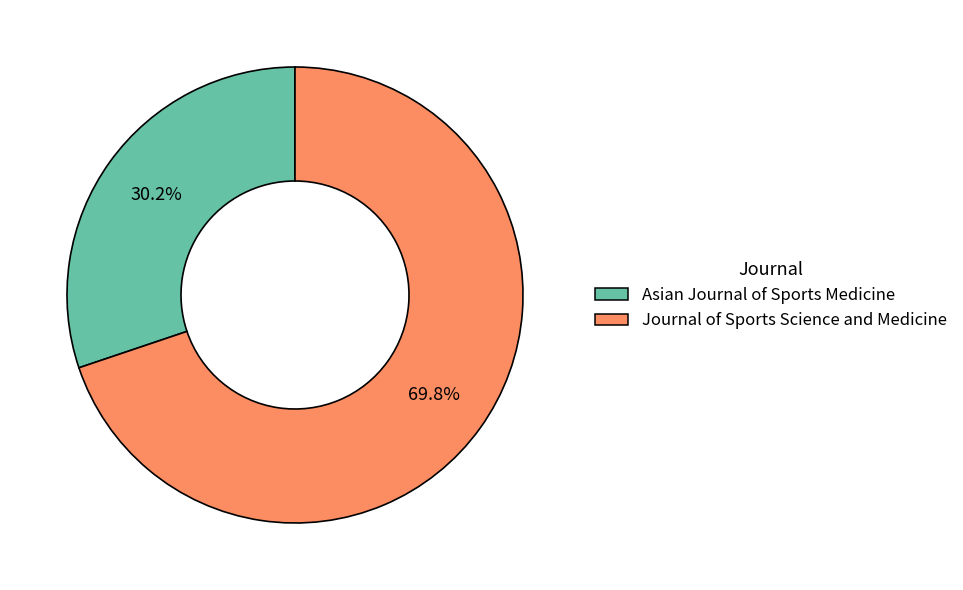

Which slice represents more than half of the pie?

Journal of Sports Science and Medicine